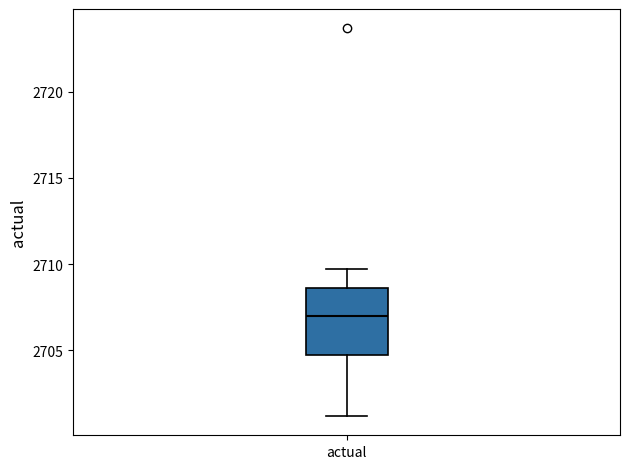

Transcribe this box plot: give where the median line is, the range the box spans, and where the two whiskers end, as read against the y-axis. The values are not printed on the chart, so give them approximately, as read against the axis.

median 2707.0, box 2704.5 to 2708.5, whiskers 2701.0 to 2709.5